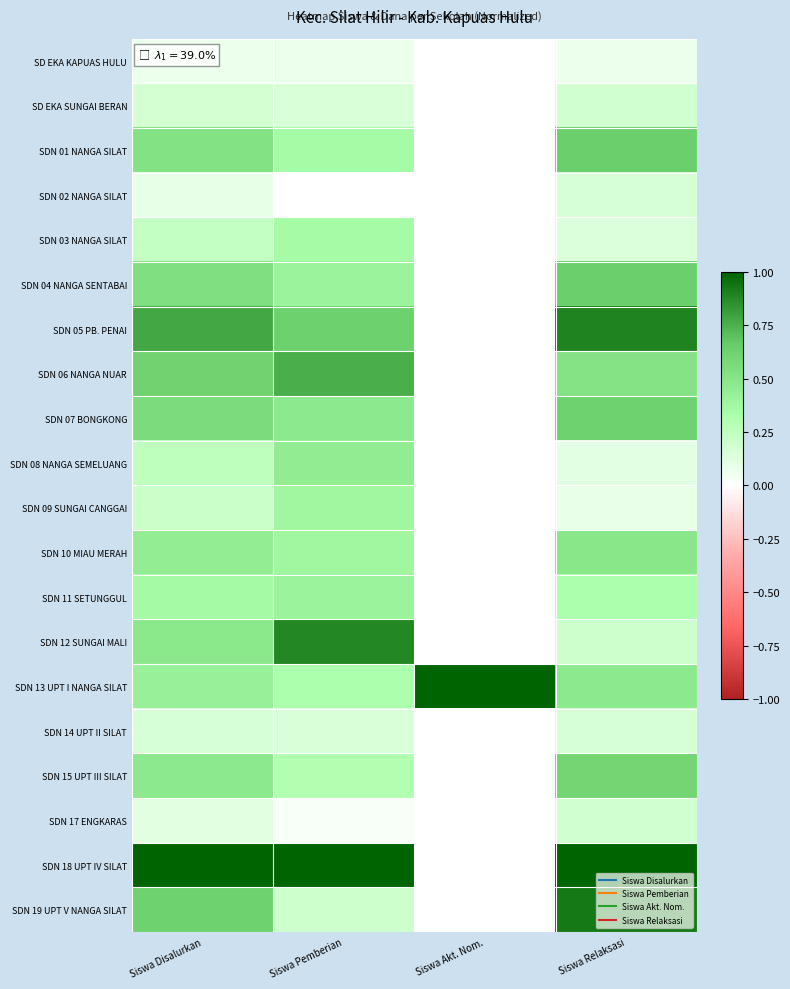

What is the greatest value displayed?

1.0